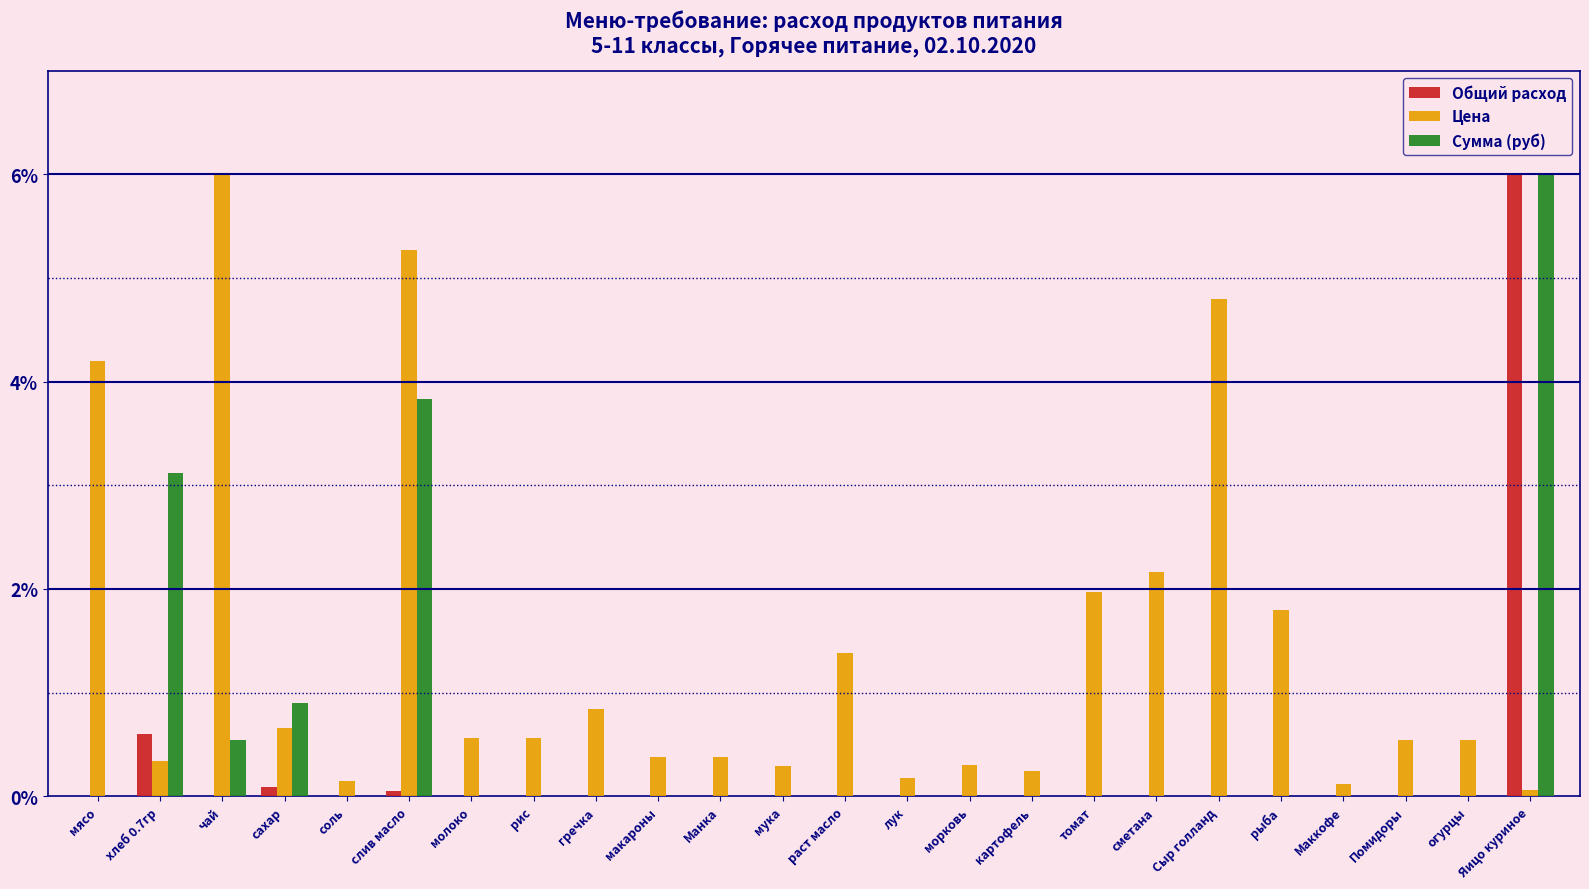

What is the sum of all Общий расход values?

6.7